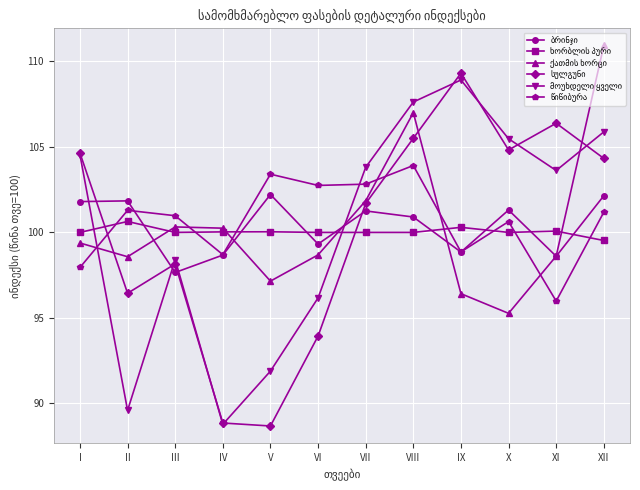

What is the total value across all series at IV?

575.3